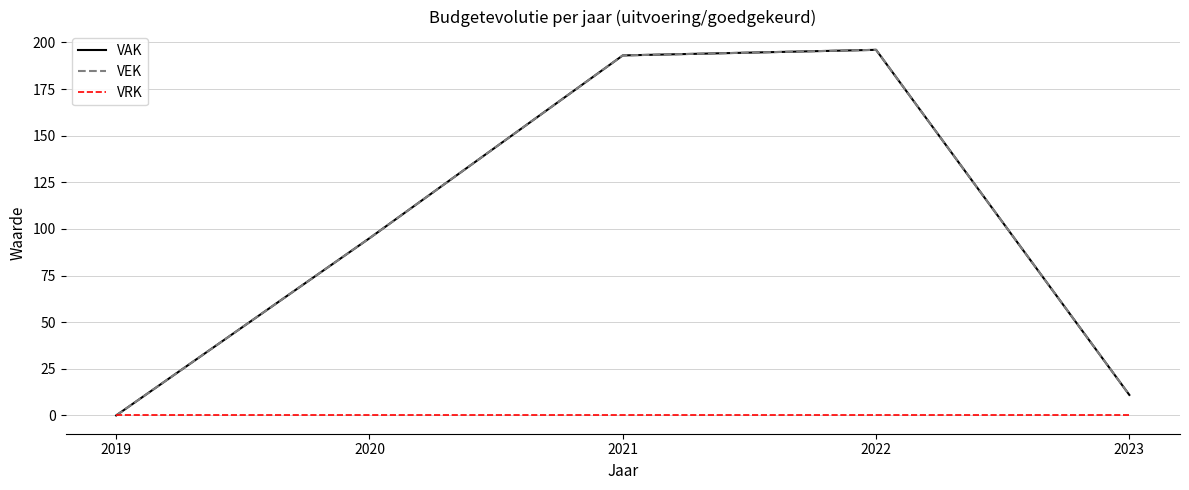

Which series has the largest total across all categories?

VAK